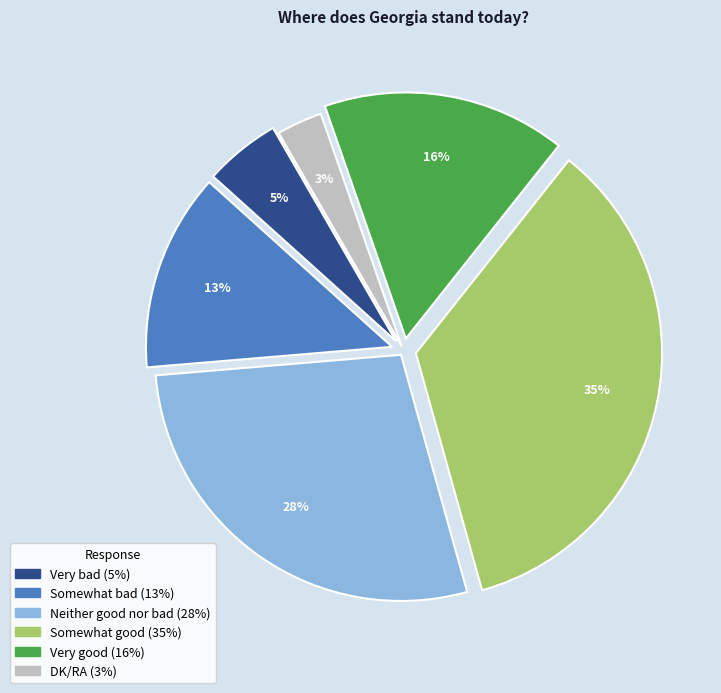

Is it true that Somewhat bad is 19% of the pie?

False